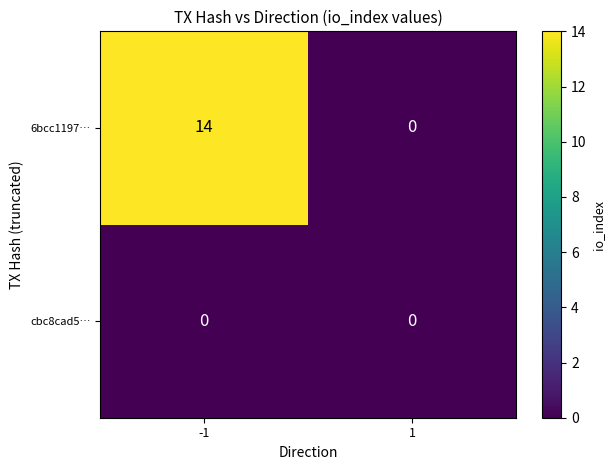

Which series has the largest total across all categories?

6bcc1197…